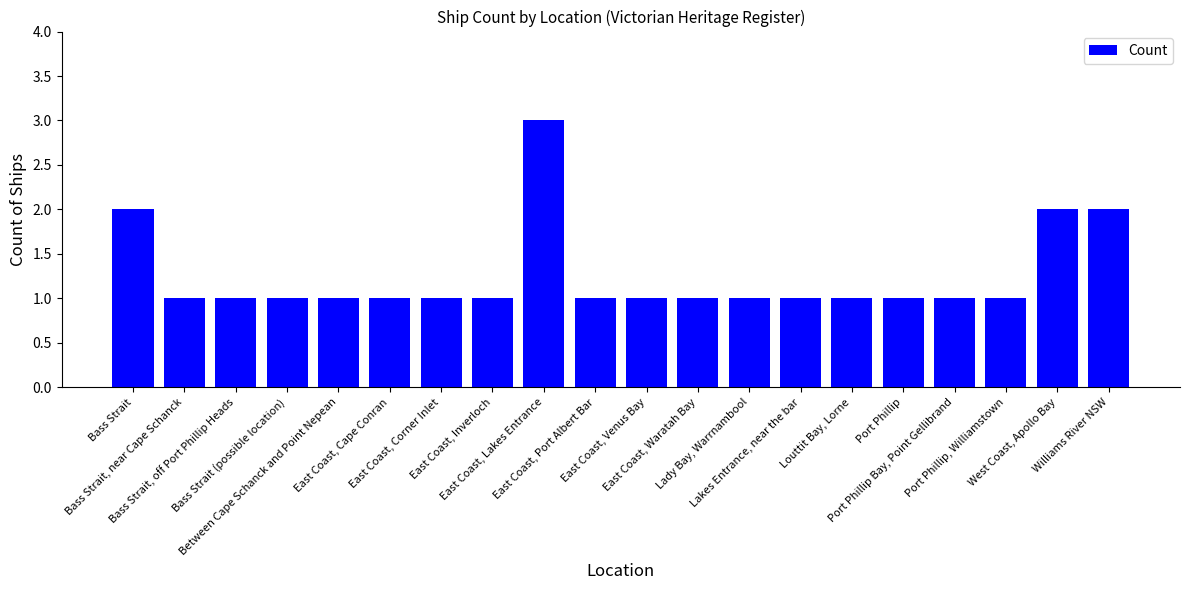

What is the maximum value shown in the chart?

3